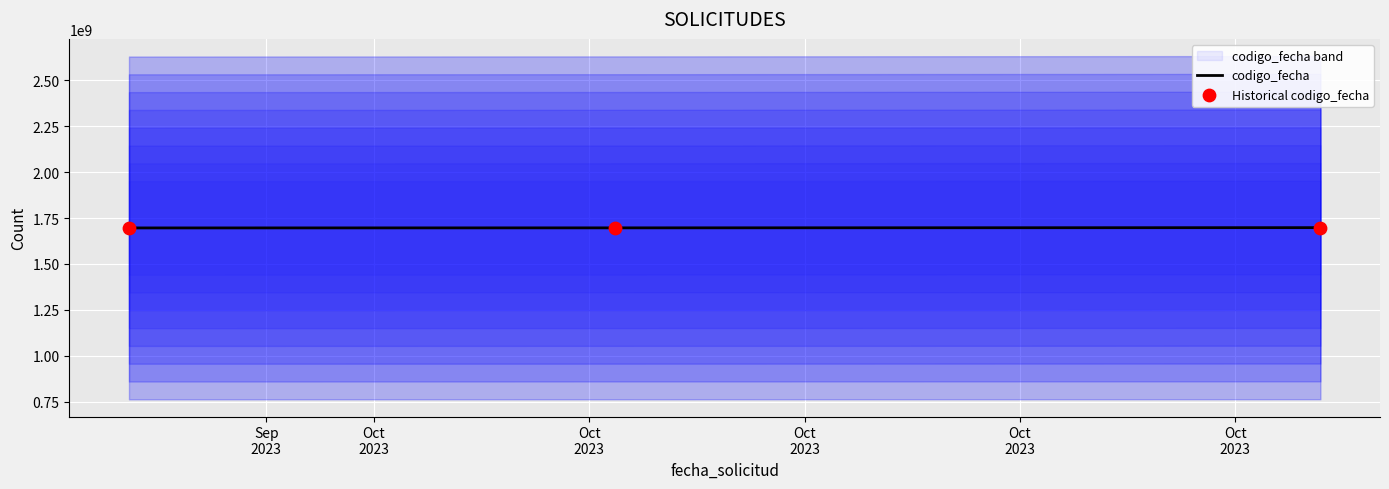

Which series contains the highest Y value?

codigo_fecha